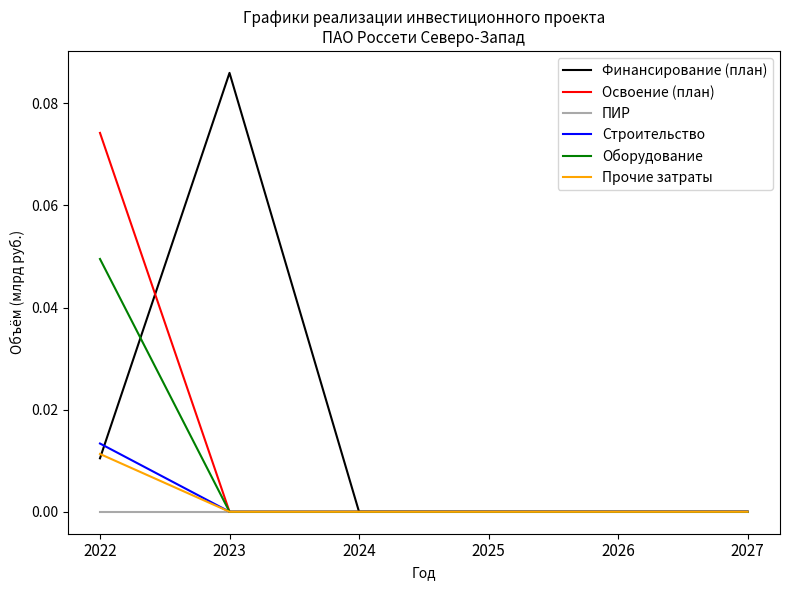

True or false: Финансирование (план) has a value of 0.0 at 2024.

True